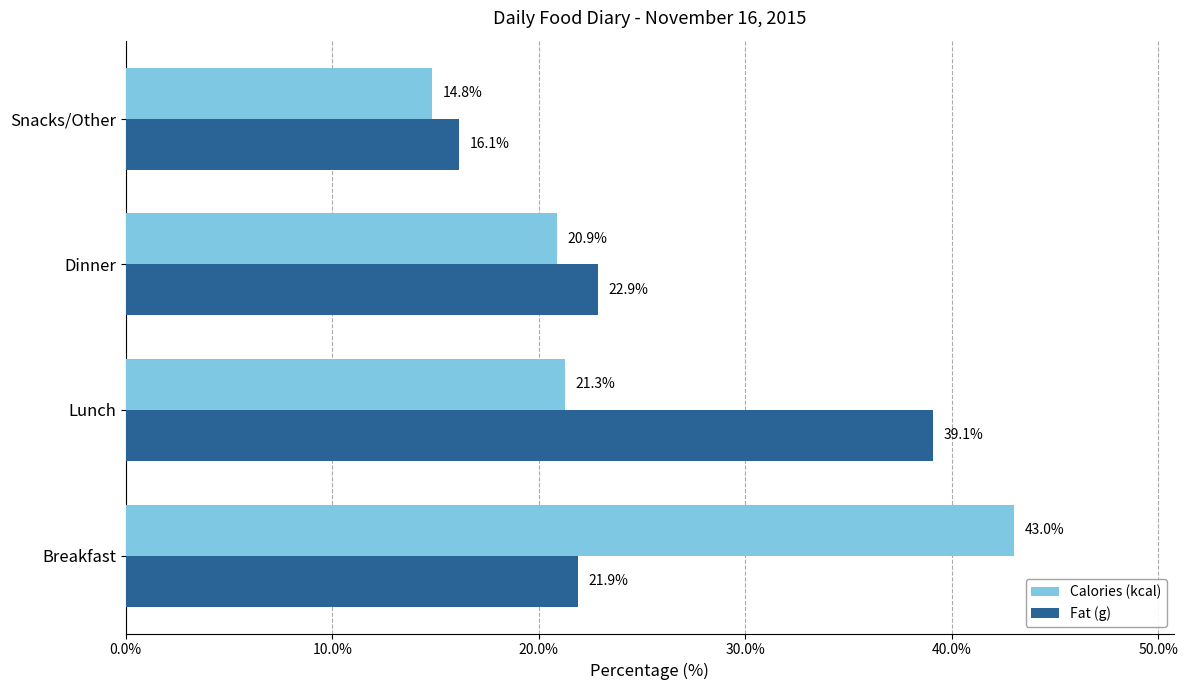

Is it true that Fat (g) equals 8.4 at Snacks/Other?

False